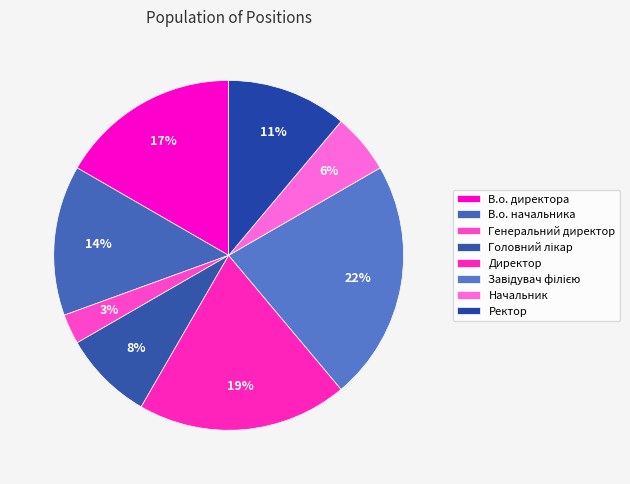

How many slices are in this pie chart?

8